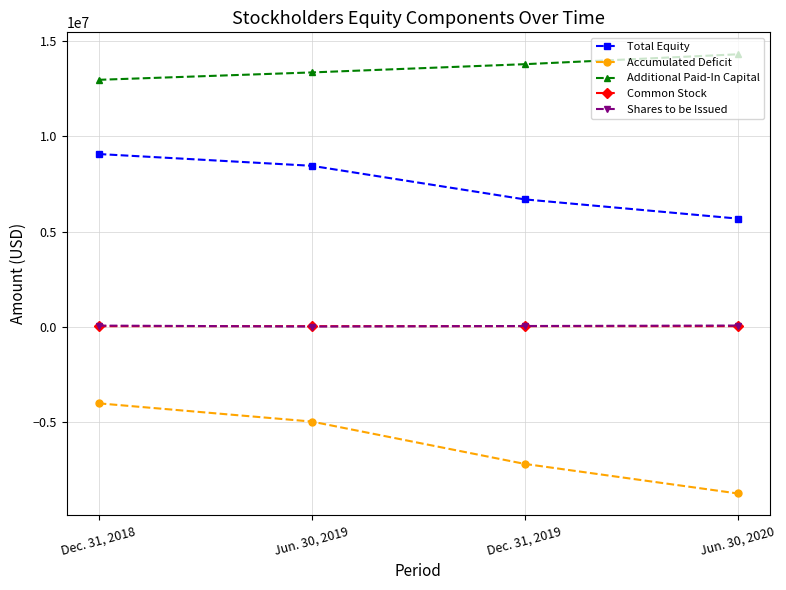

What is the average value of the Shares to be Issued series?

55227